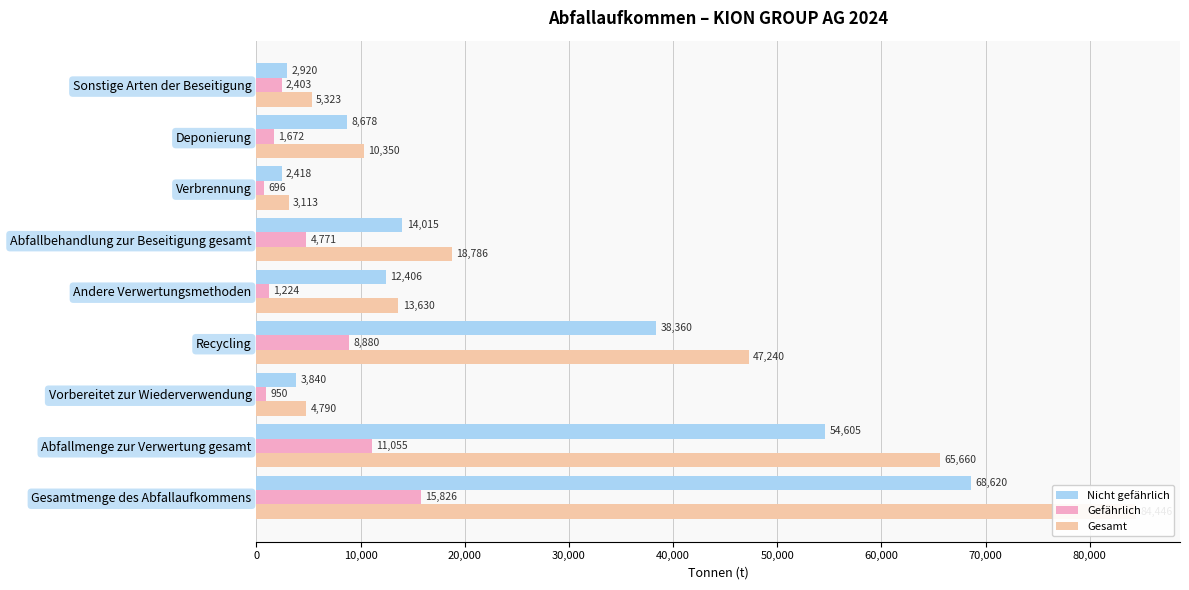

What is the difference between the second highest and minimum values in the Gesamt series?

62547